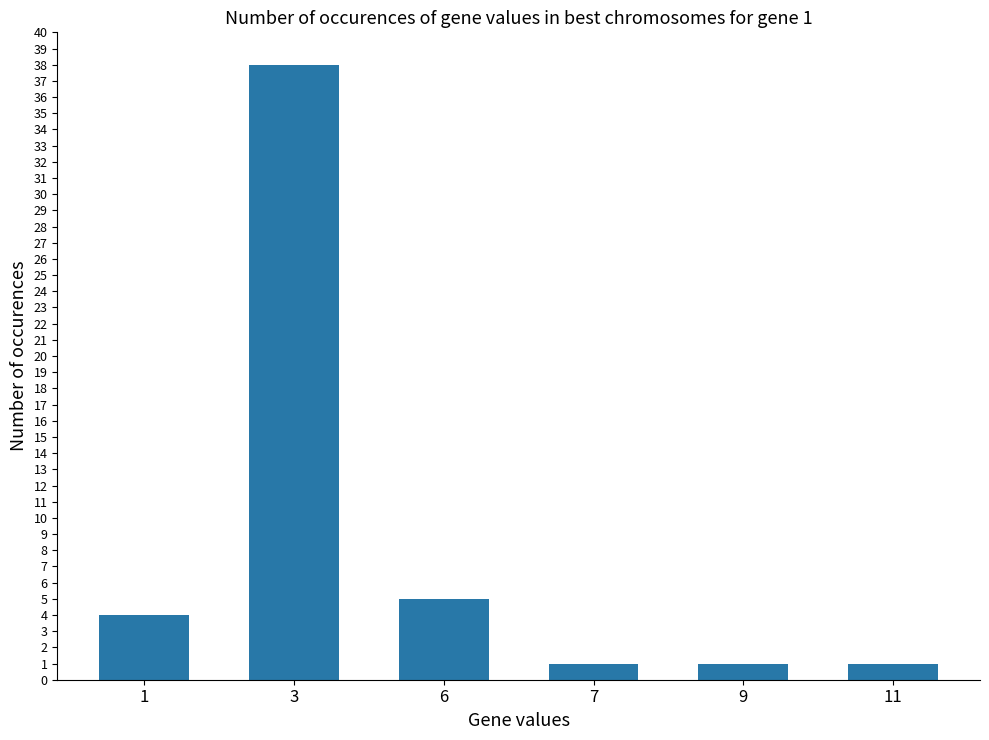

Approximately how many times larger is the value at 3 compared to 1?

9.5